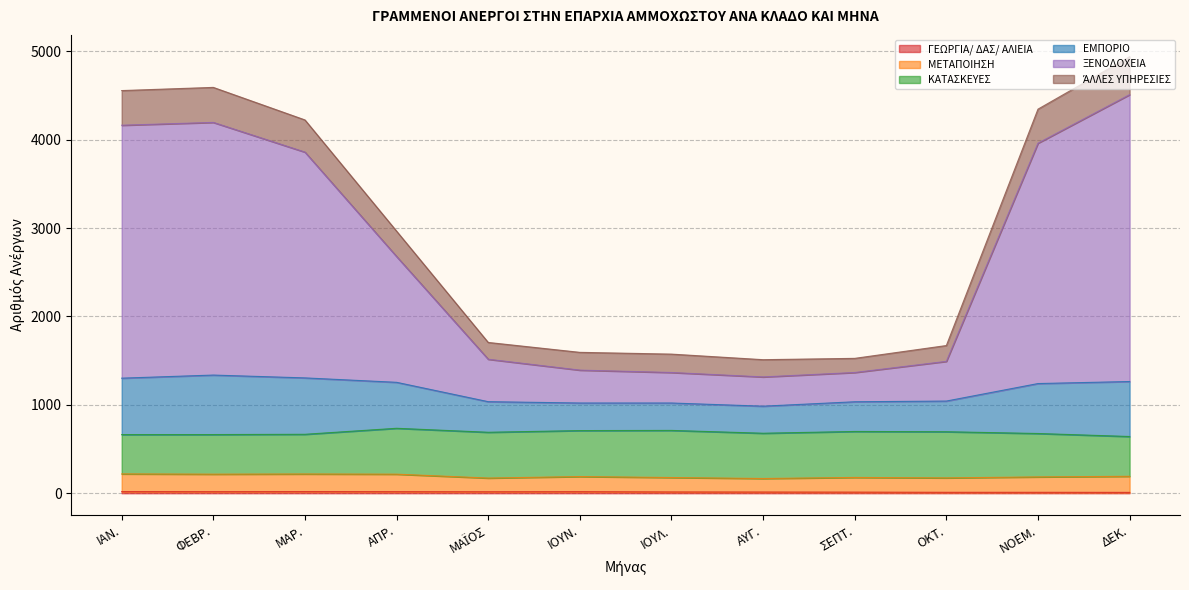

Does the chart display data point markers on the line(s)?

No